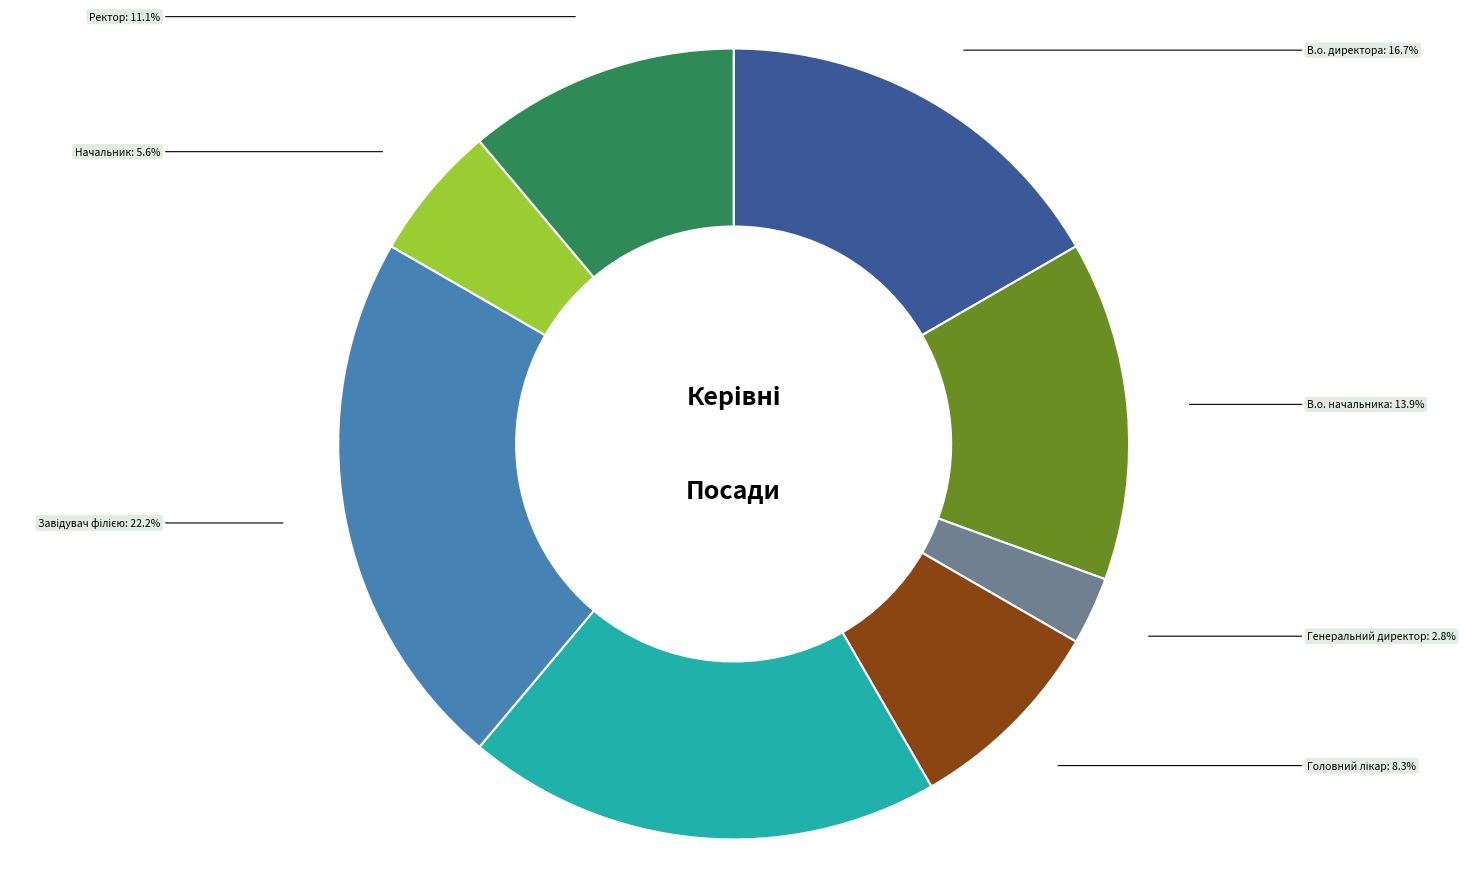

Is there any slice that represents more than half of the pie?

No